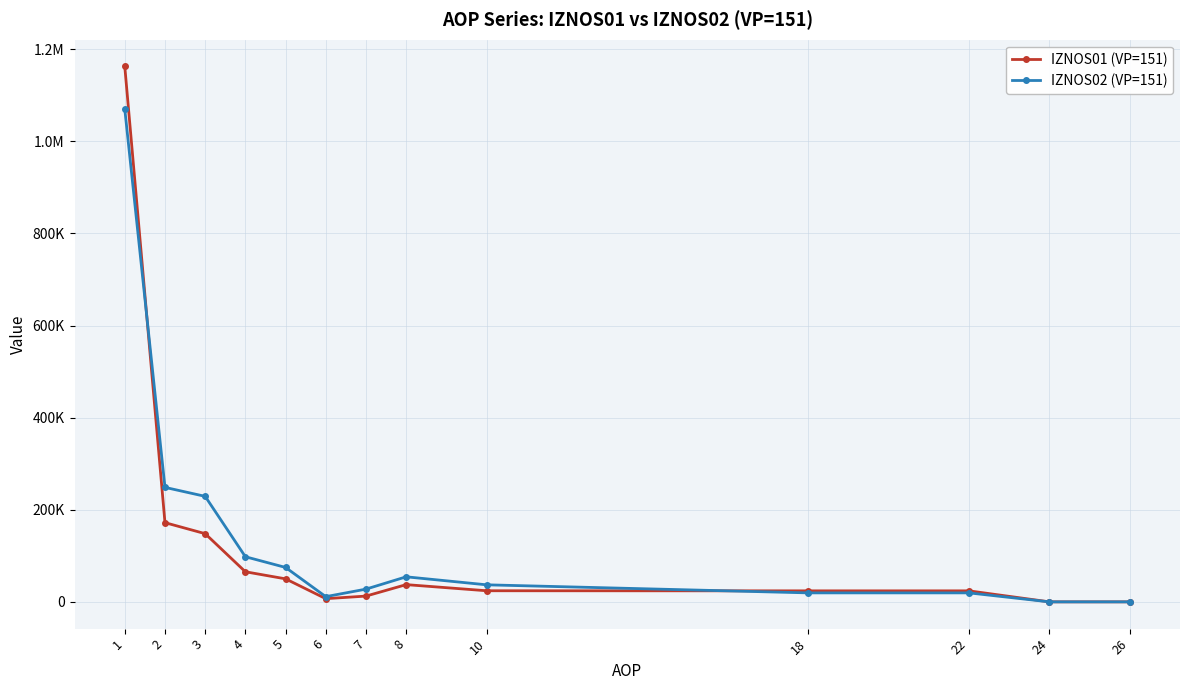

Is this an area chart (filled region under the line)?

No